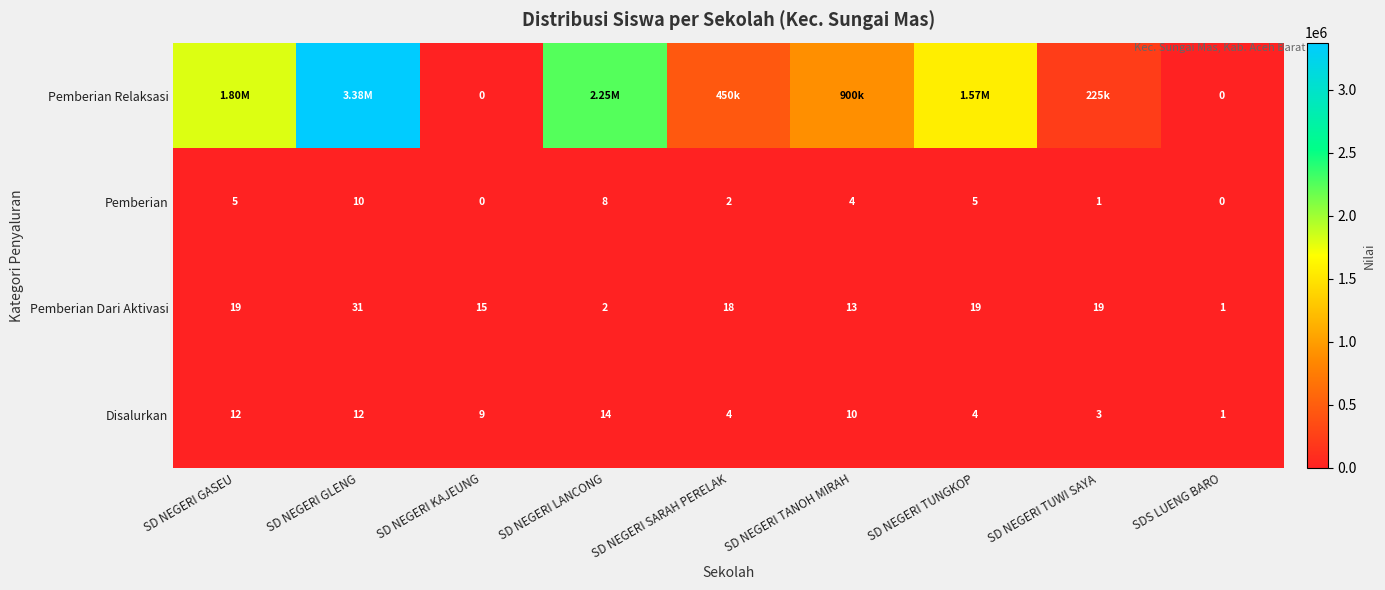

At which label is Pemberian Dari Aktivasi closest to 16?

SD NEGERI KAJEUNG